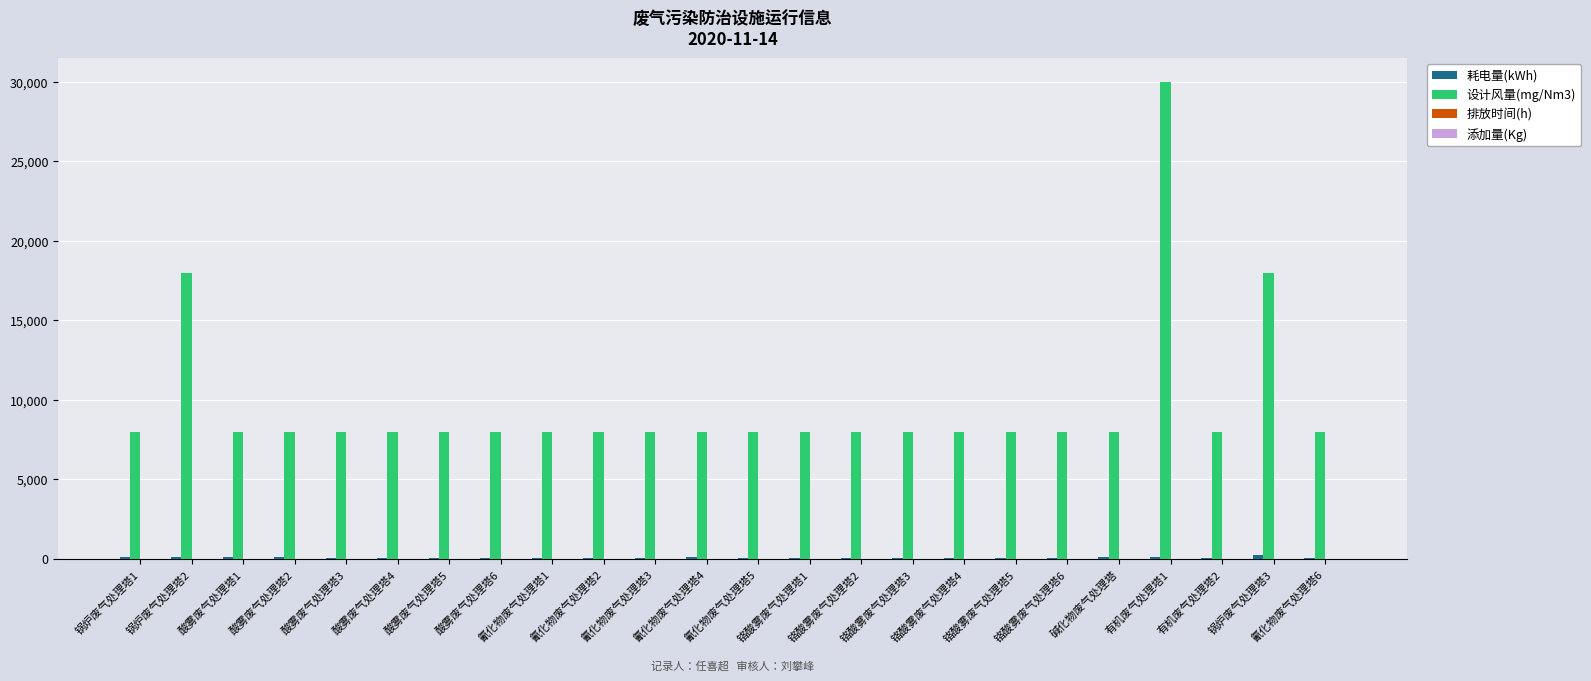

What is the greatest value displayed?

30000.0